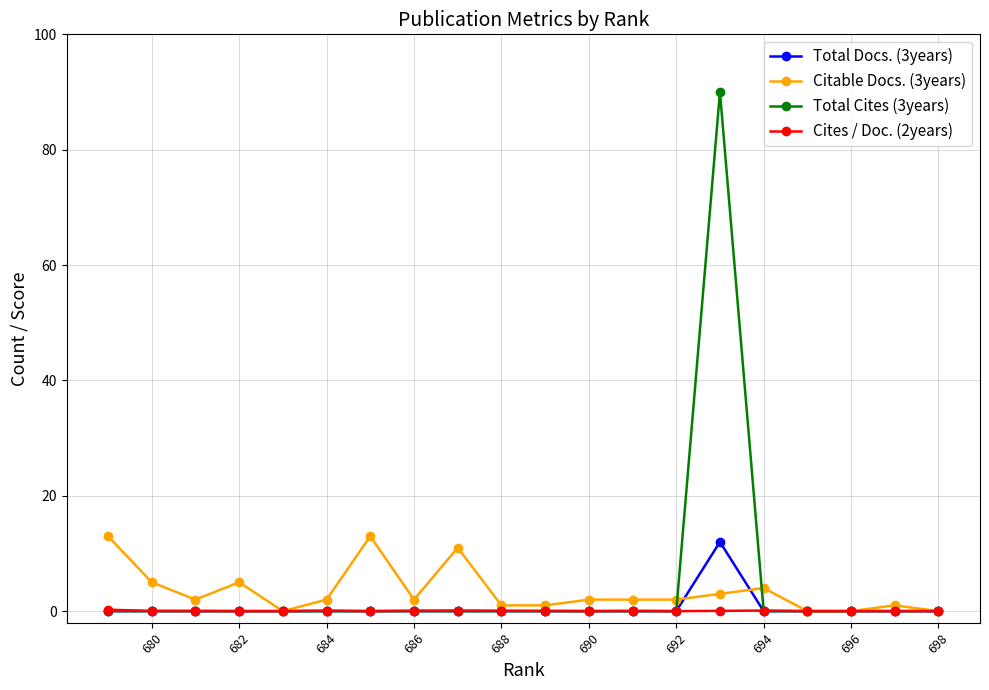

True or false: Total Docs. (3years) has a value of -8.4 at 684.

False